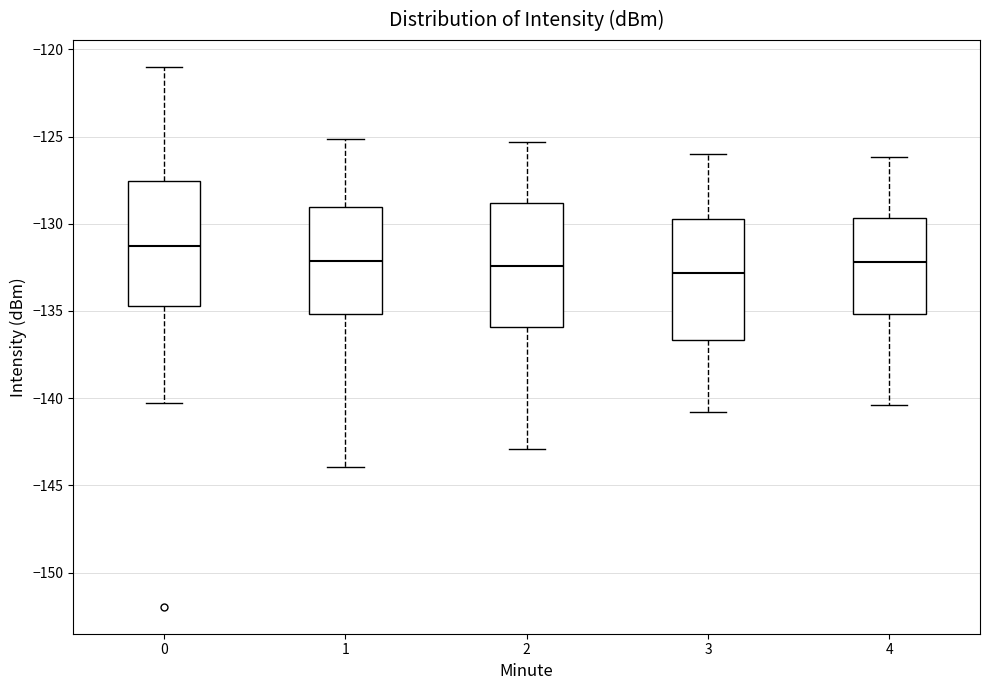

Reading left to right, transcribe this box plot: for each box, give where its median line is, the range the box spans, and where its two whiskers end, as read against the y-axis. The values are not printed on the chart, so give them approximately, as read against the axis.

0: median -131.5, box -134.5 to -127.5, whiskers -140.5 to -121.0
1: median -132.0, box -135.0 to -129.0, whiskers -144.0 to -125.0
2: median -132.5, box -136.0 to -129.0, whiskers -143.0 to -125.5
3: median -133.0, box -136.5 to -129.5, whiskers -141.0 to -126.0
4: median -132.0, box -135.0 to -129.5, whiskers -140.5 to -126.0